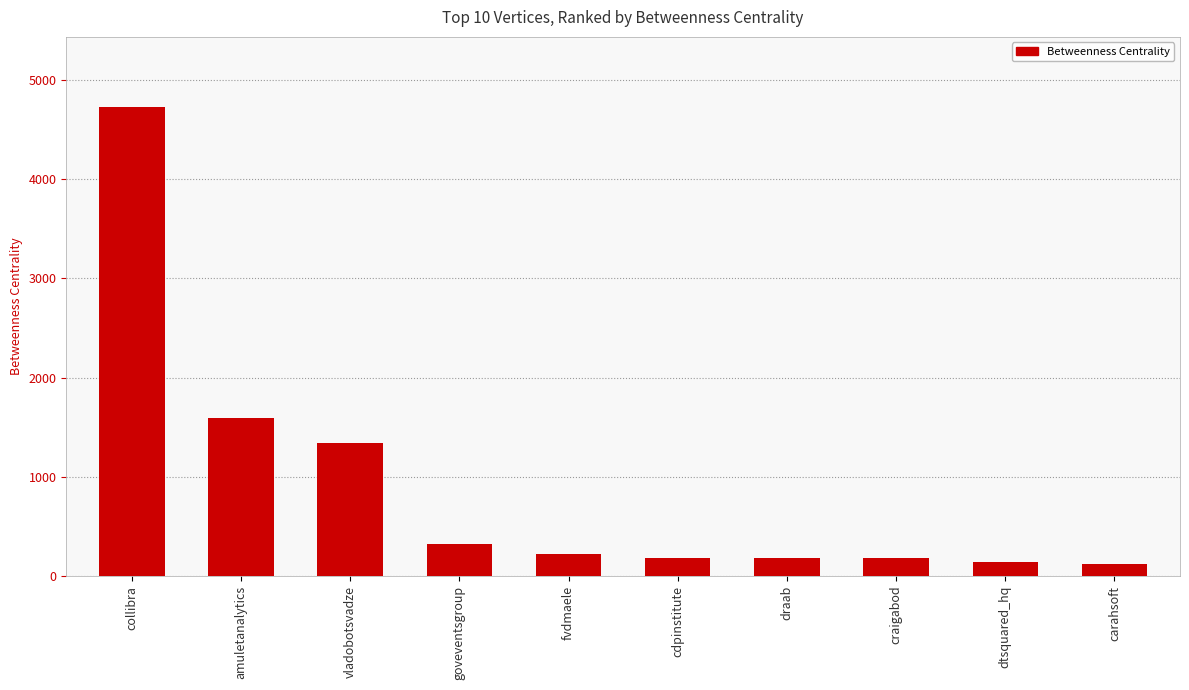

Where is the data nearest to the value 2421?

amuletanalytics